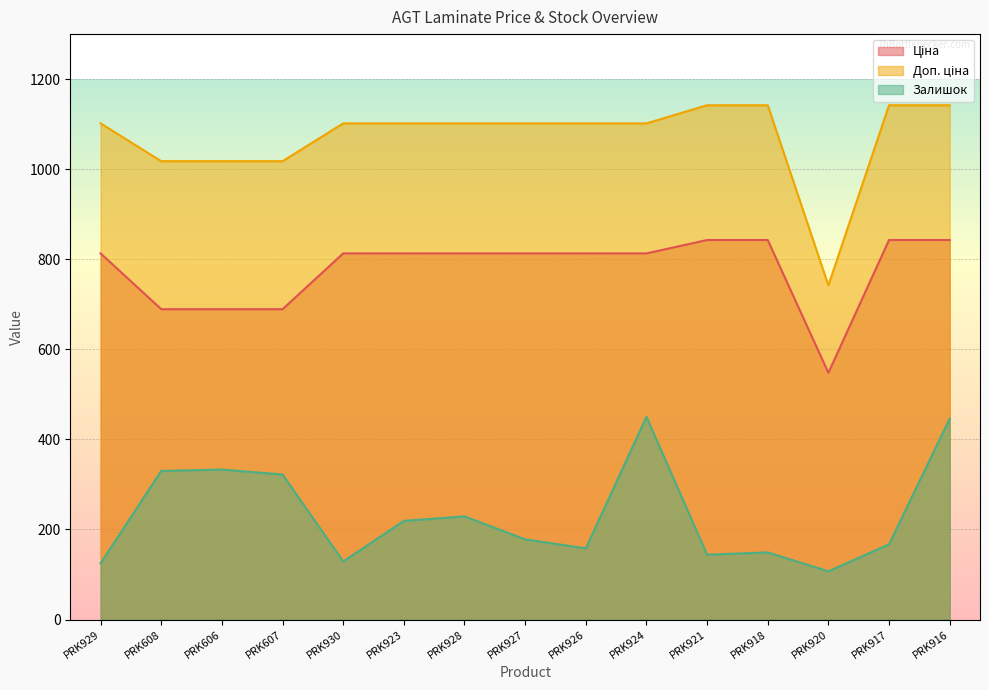

Does the chart display data point markers on the line(s)?

No